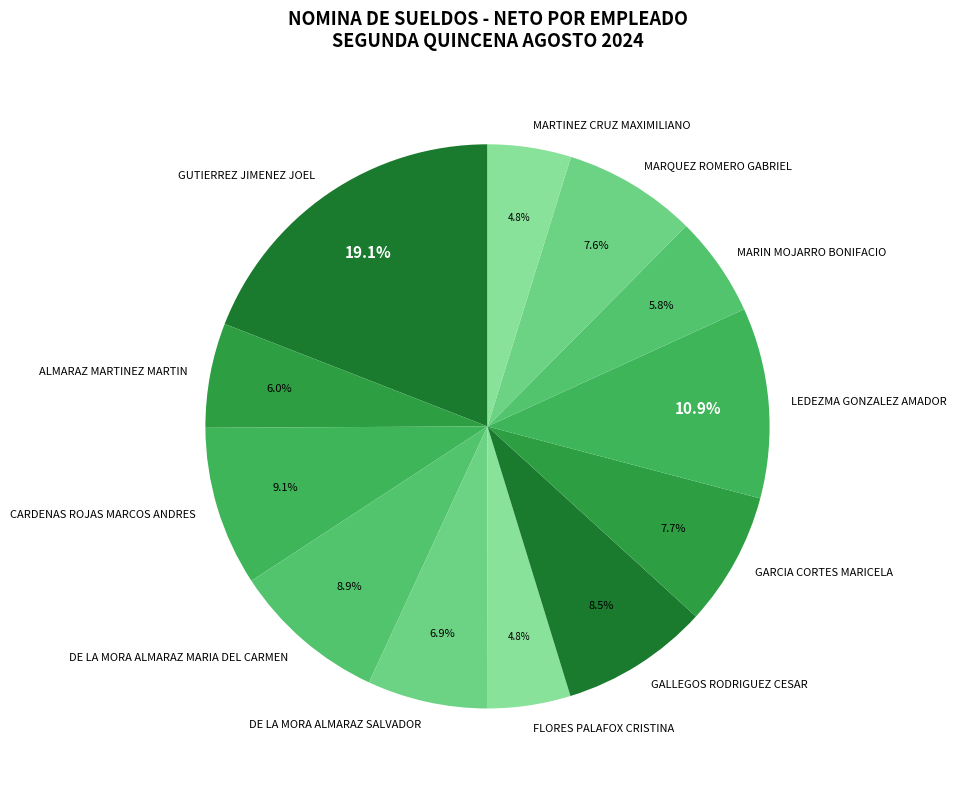

What percentage is NOT represented by MARQUEZ ROMERO GABRIEL?

92.4%